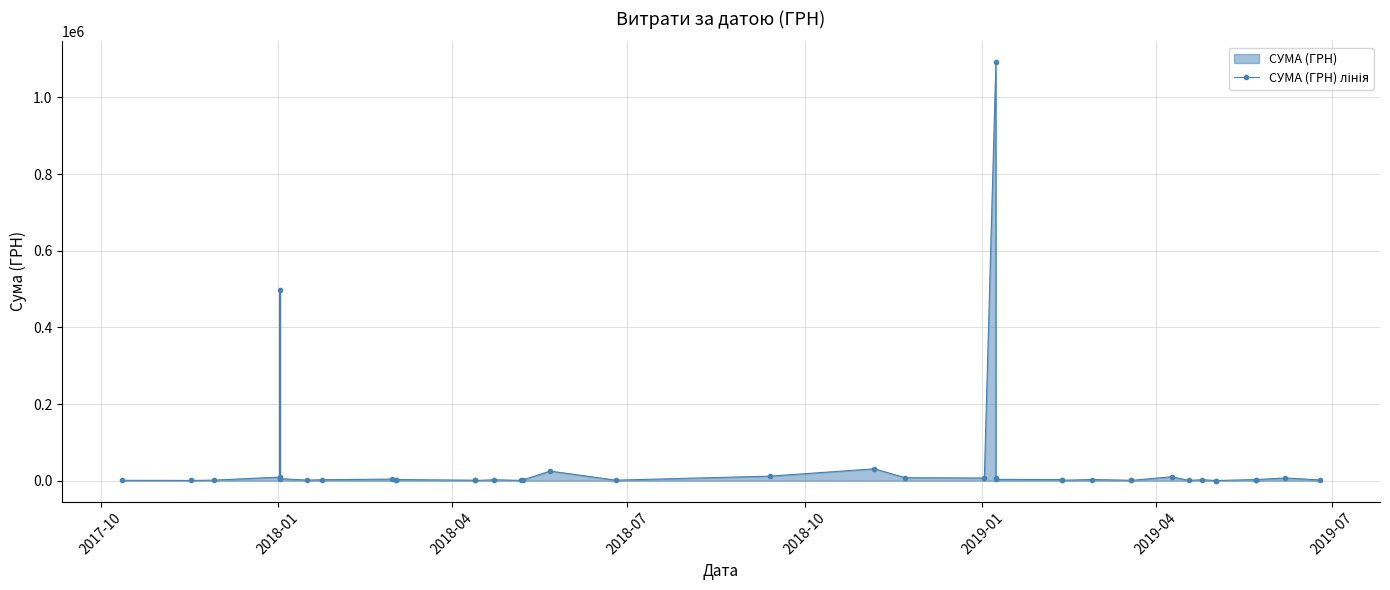

True or false: there are more than 2 points higher than both neighbors.

True